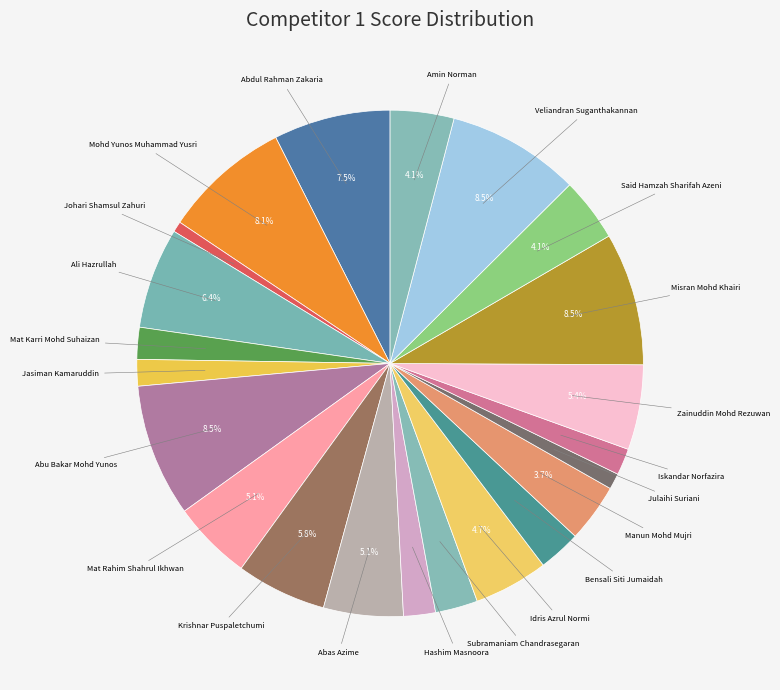

Which category has the biggest portion of the pie?

Abu Bakar Mohd Yunos